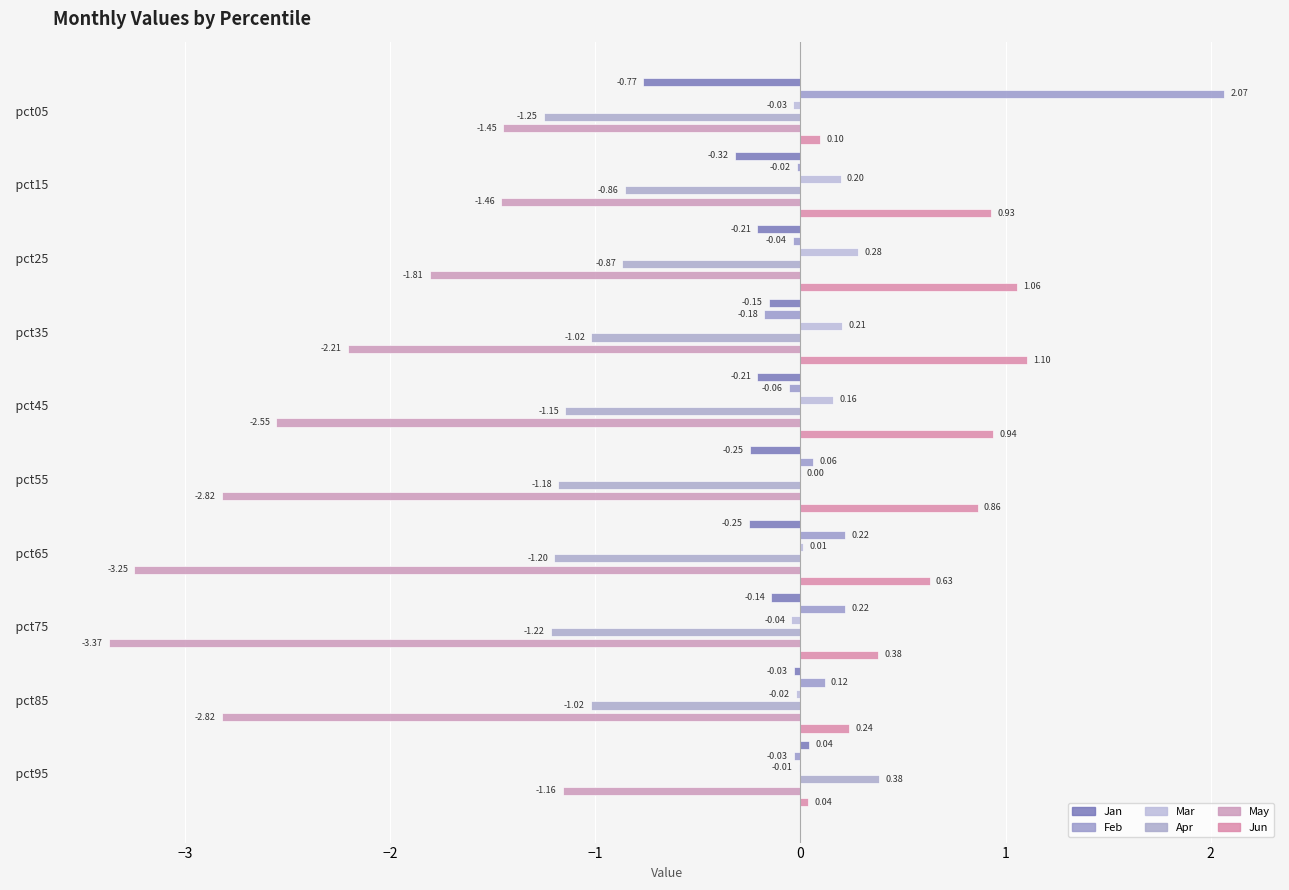

Are the bars grouped side by side (vs. stacked)?

Yes